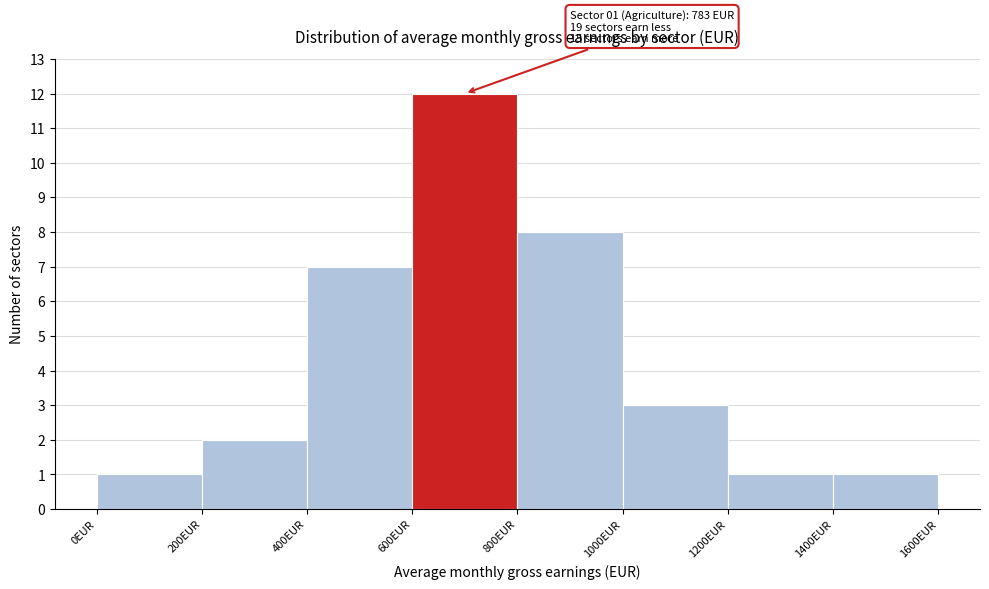

Which range on the x-axis has the tallest bar?

600 to 800